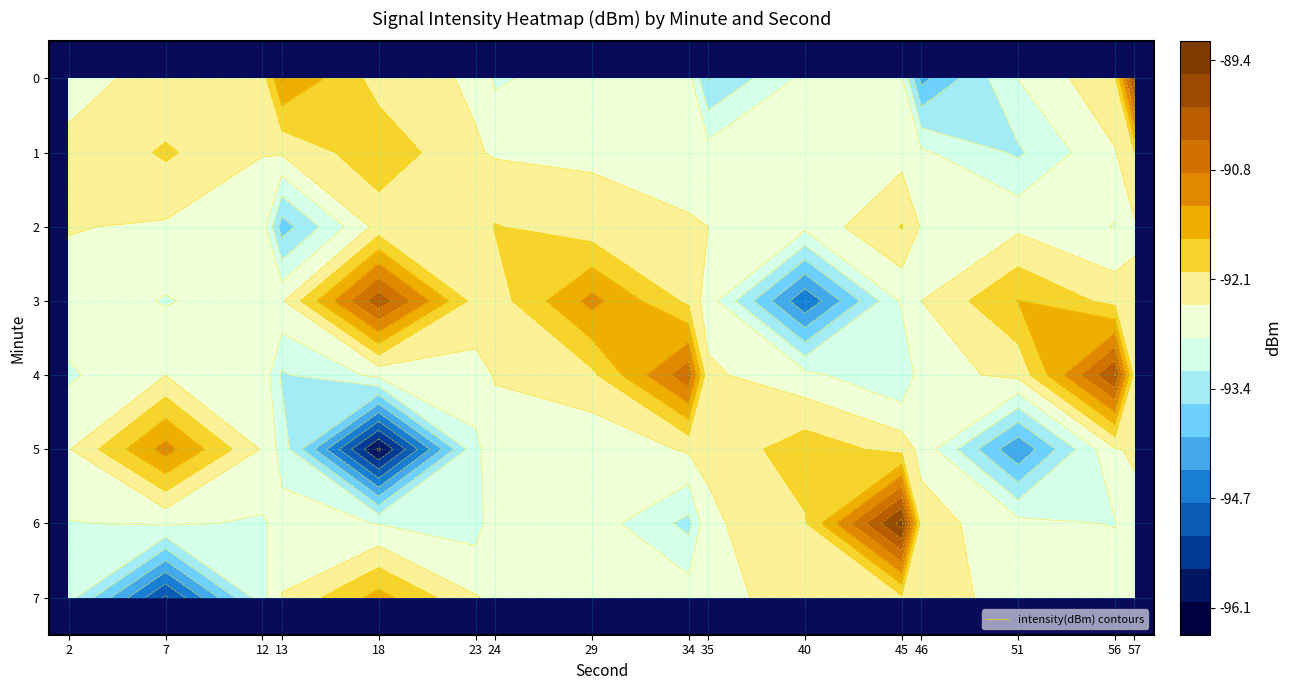

Which category has the lowest value in the row_1 series?

51